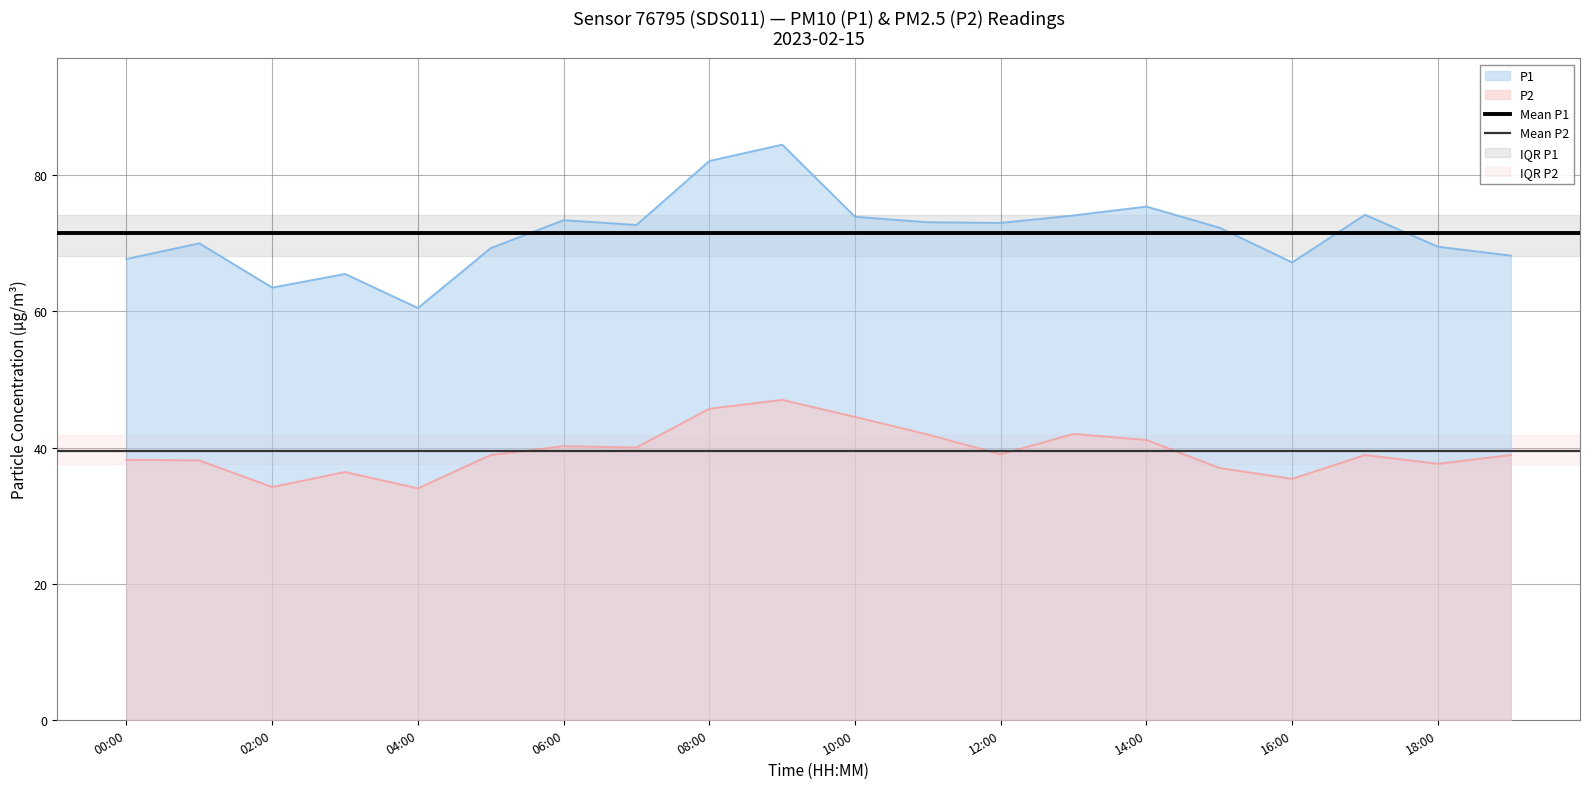

What is the greatest value displayed?

84.5